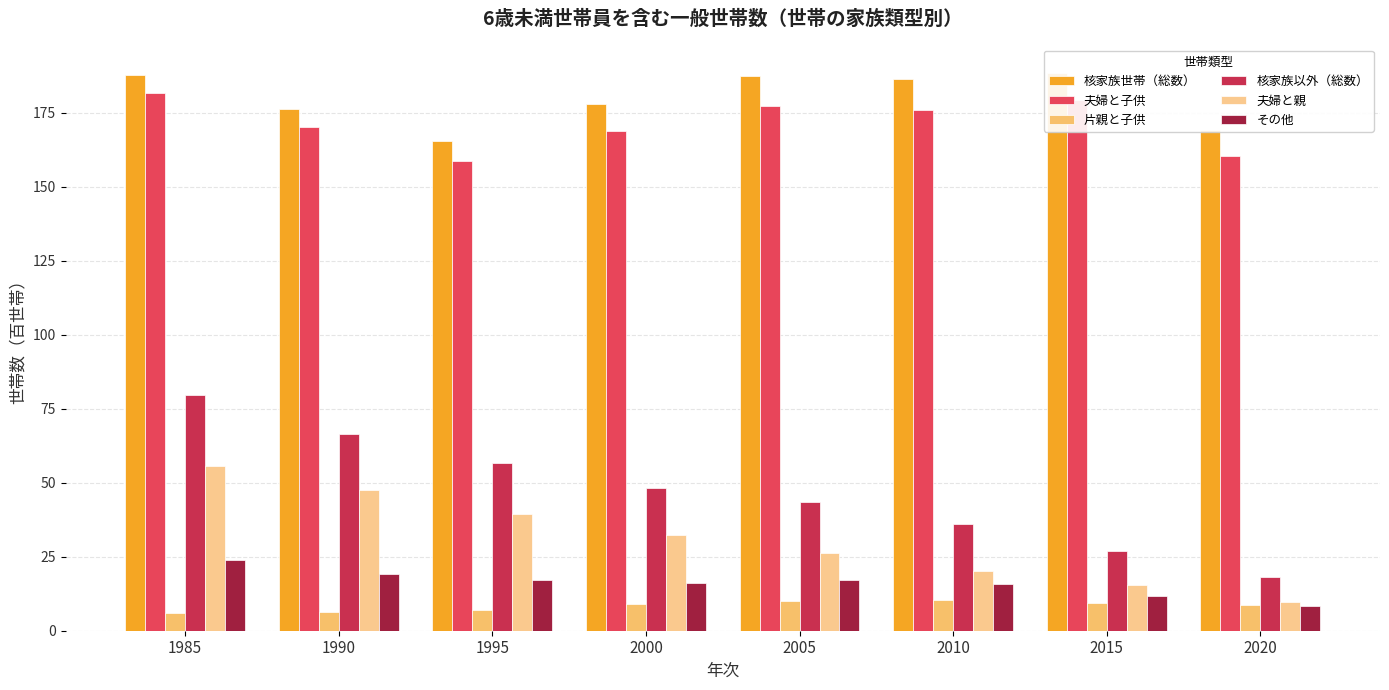

At which label is 片親と子供 closest to 8?

2020